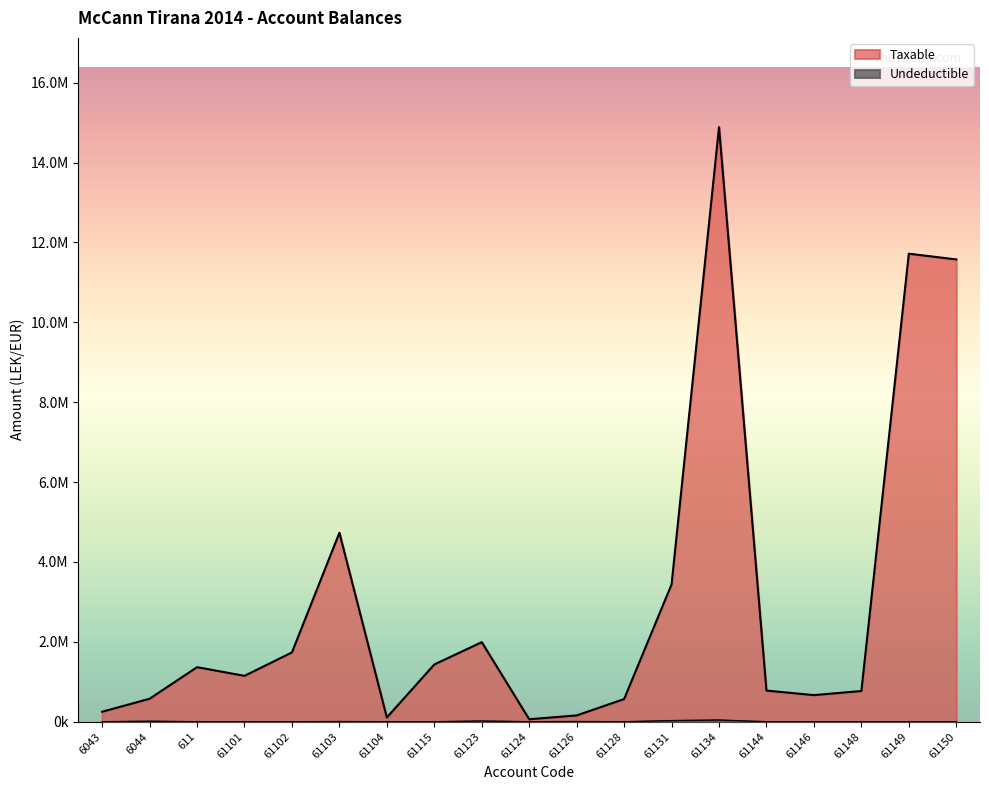

What are all the series names shown in the legend?

Taxable, Undeductible